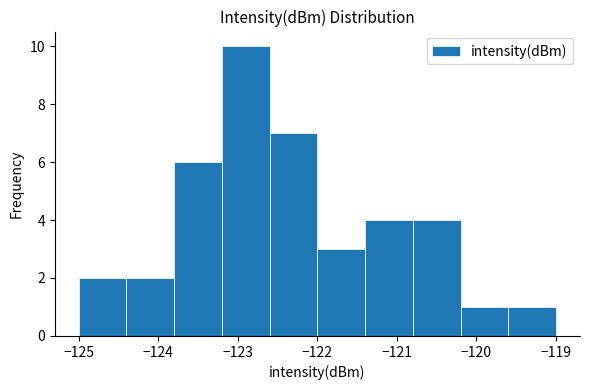

Reading left to right, list every bar in this chart as the range it spans on the x-axis followed by its height. Neither the bar edges nor the heights are printed on the chart, so give them approximately, as read against the axes.

-125.0 to -124.4: 2
-124.4 to -123.8: 2
-123.8 to -123.2: 6
-123.2 to -122.6: 10
-122.6 to -122.0: 7
-122.0 to -121.4: 3
-121.4 to -120.8: 4
-120.8 to -120.2: 4
-120.2 to -119.6: 1
-119.6 to -119.0: 1